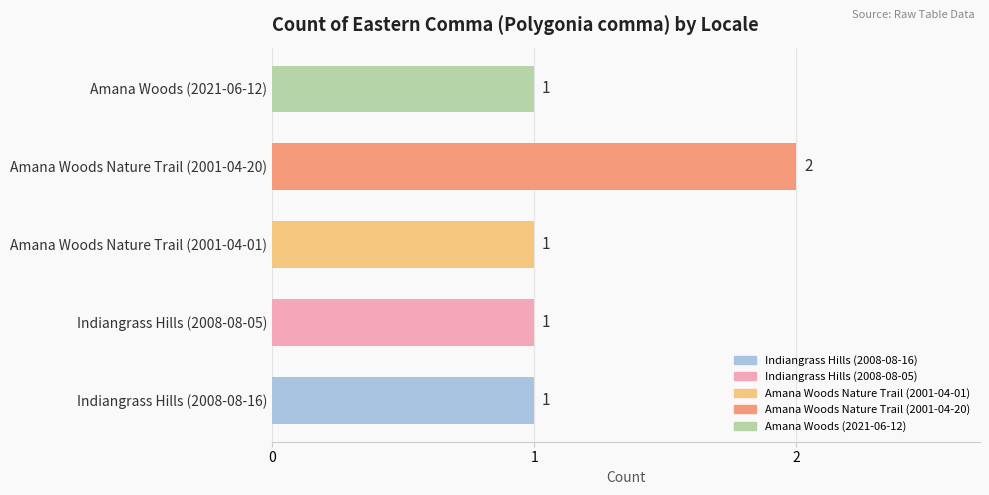

At which category does the chart reach its peak across all series?

Amana Woods Nature Trail (2001-04-20)